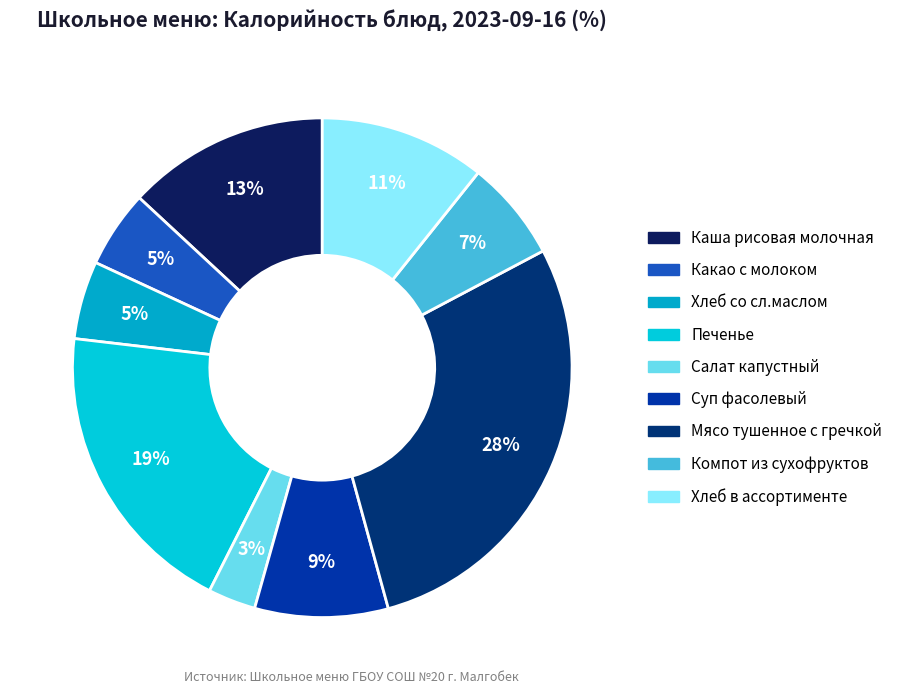

To the nearest percent, what is the average slice percentage?

11%